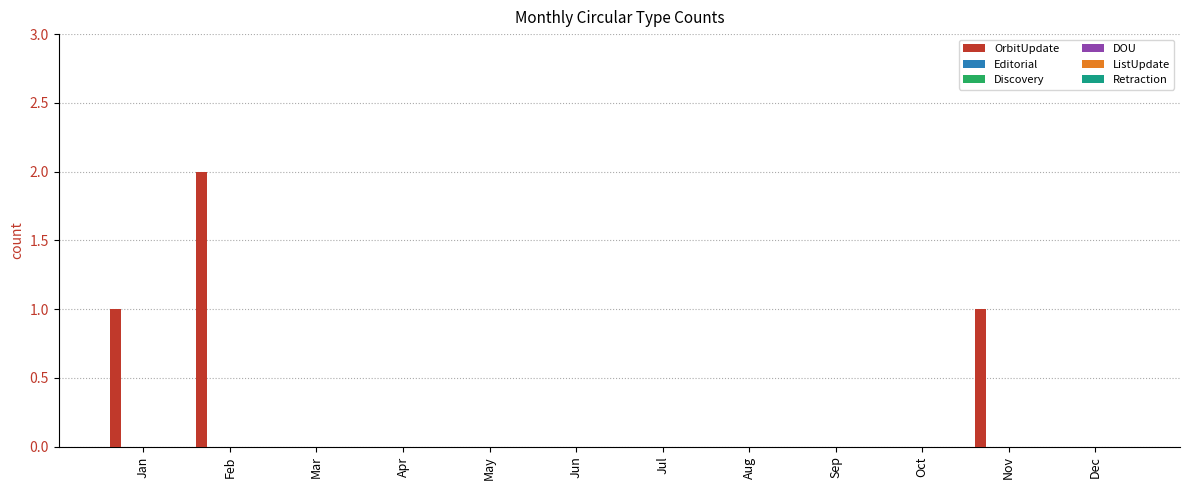

What is the sum of all values?

4